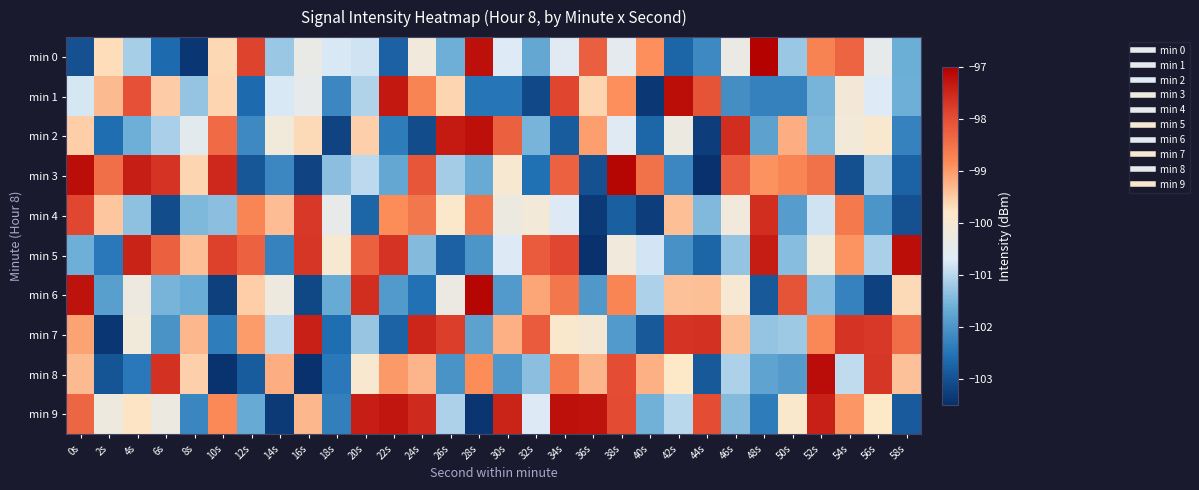

Between 18s and 34s, which series saw the biggest shift?

min 9